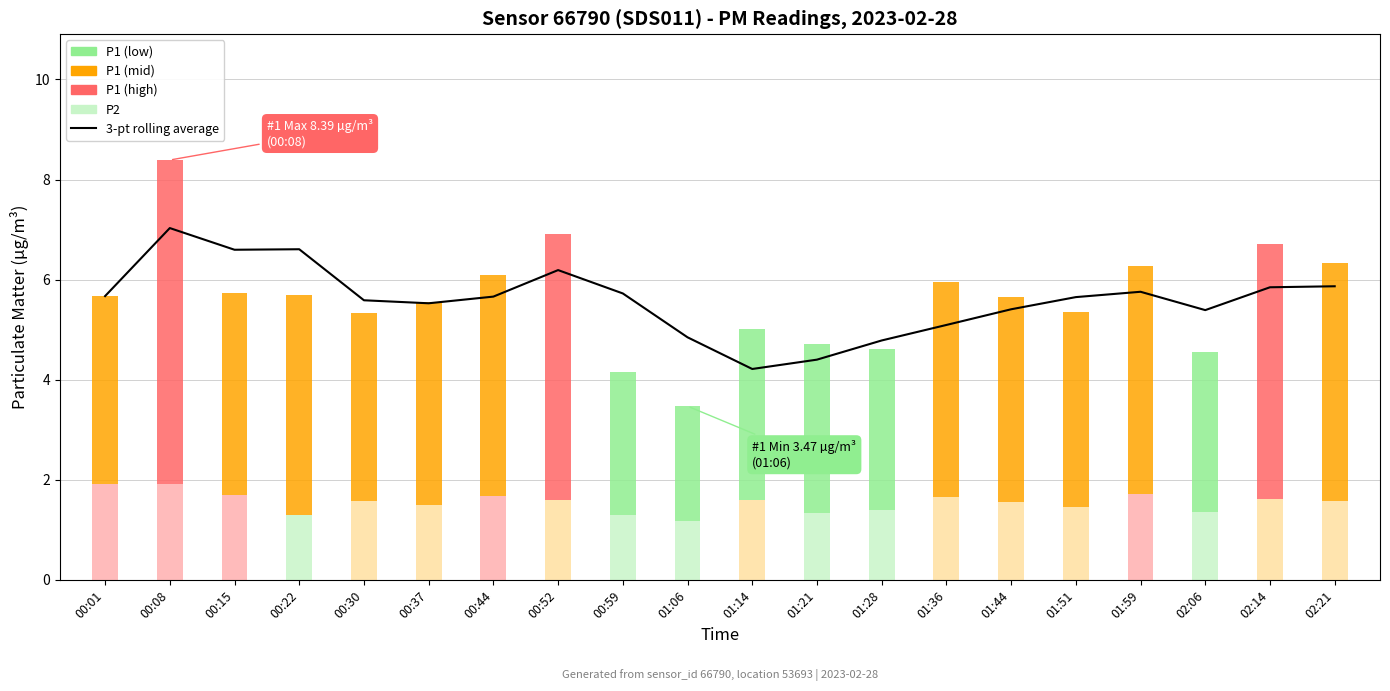

The chart shows a value of 9.1 at 00:44. True or false?

False